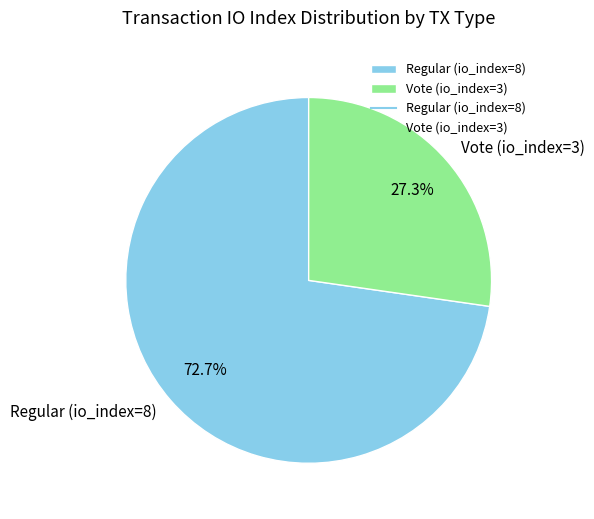

How many slices are in this pie chart?

2